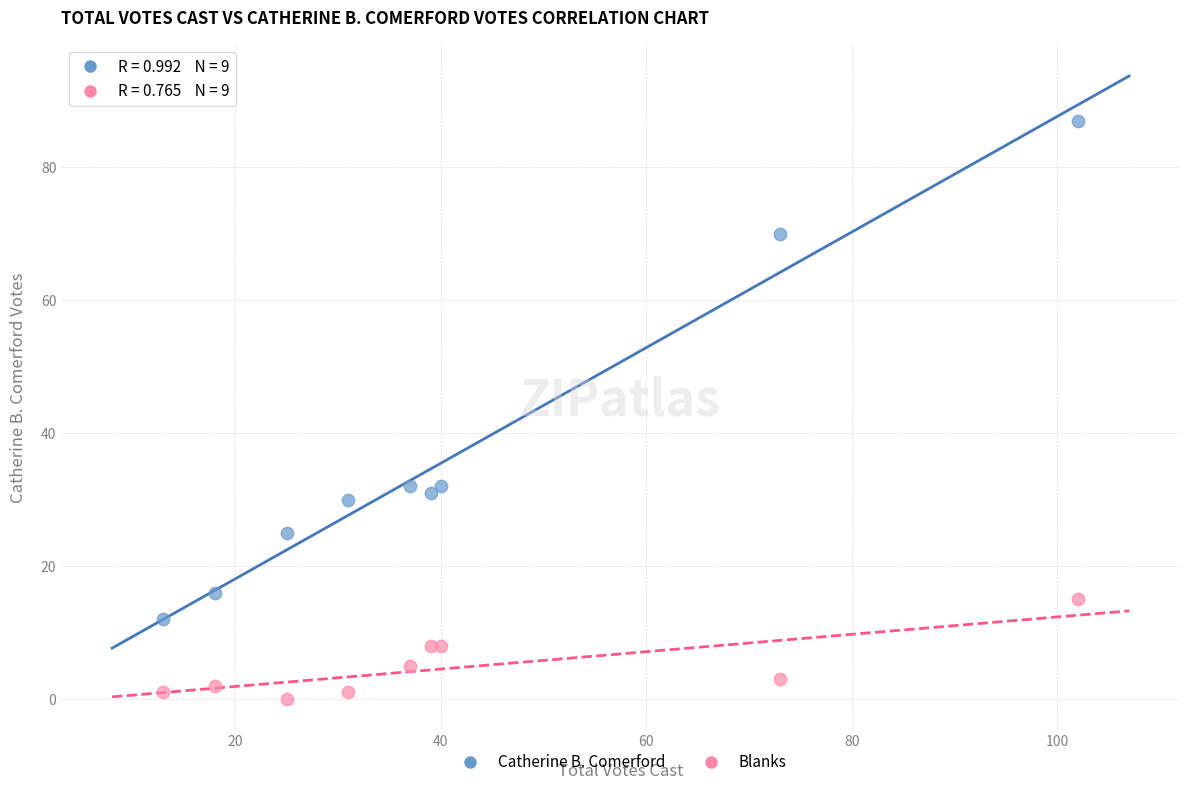

Which series reaches the minimum Y coordinate?

Blanks